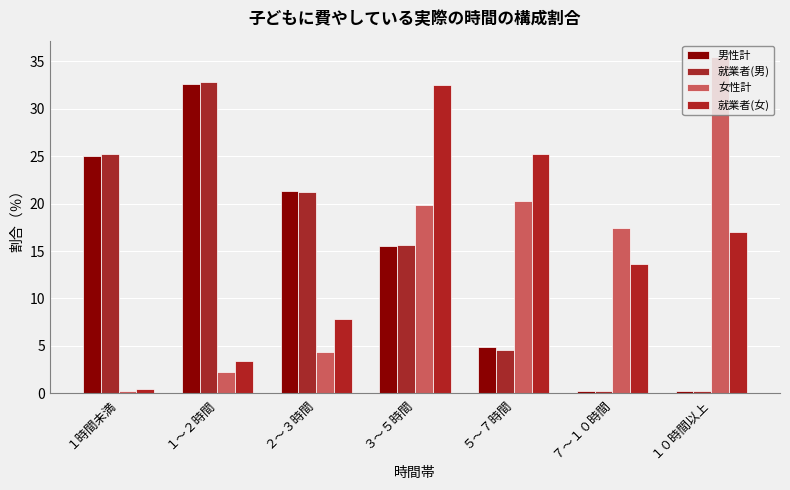

What are all the series names shown in the legend?

男性計, 就業者(男), 女性計, 就業者(女)